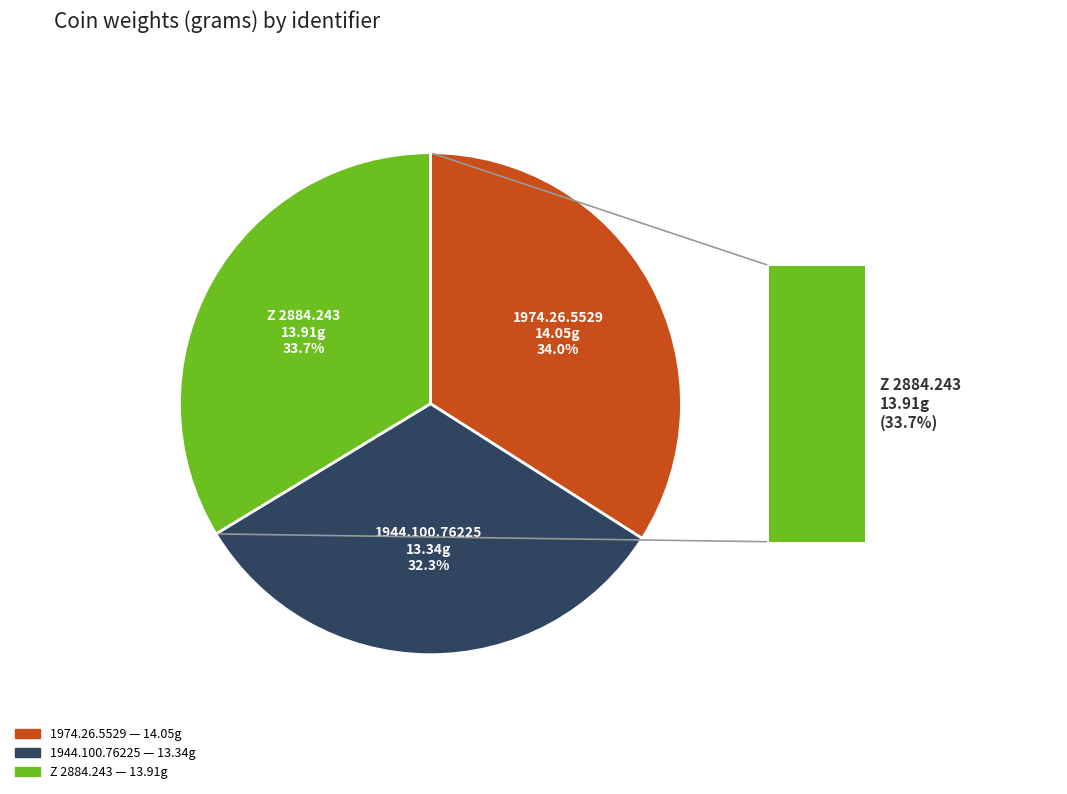

What is the smallest slice in the pie chart?

1944.100.76225